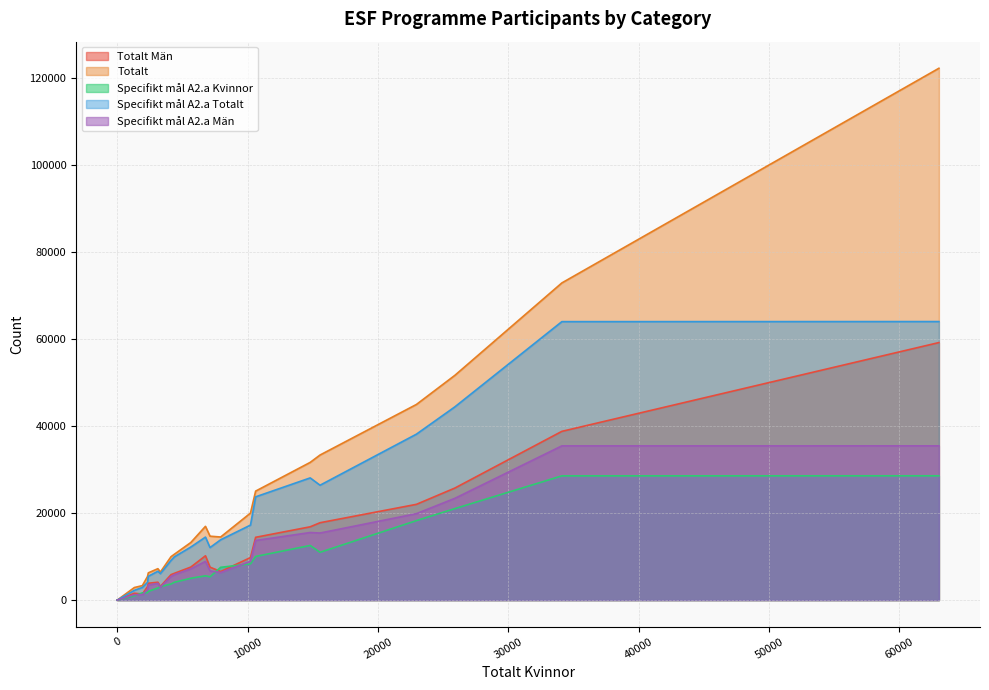

What value does the Specifikt mål A2.a Män series have at 10616?

13698